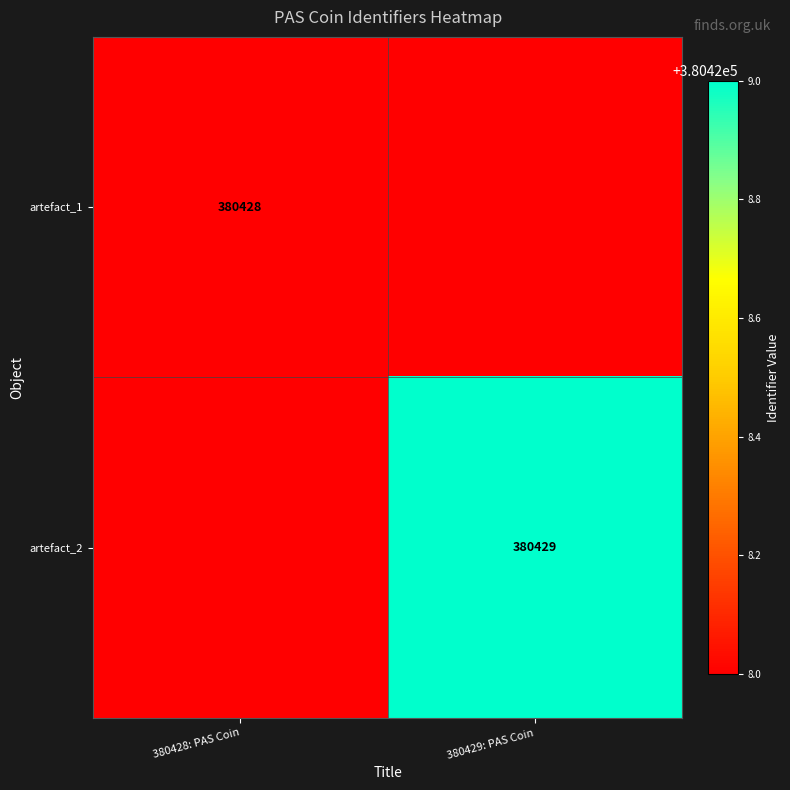

True or false: artefact_2 has a value of 380429 at 380429: PAS Coin.

True